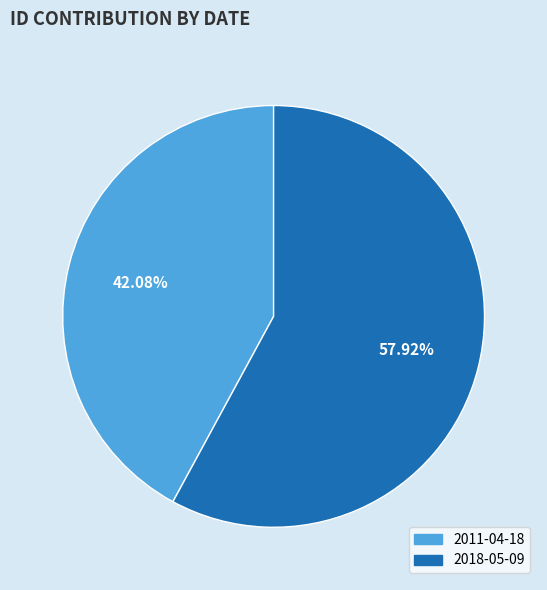

What is the smallest slice in the pie chart?

2011-04-18